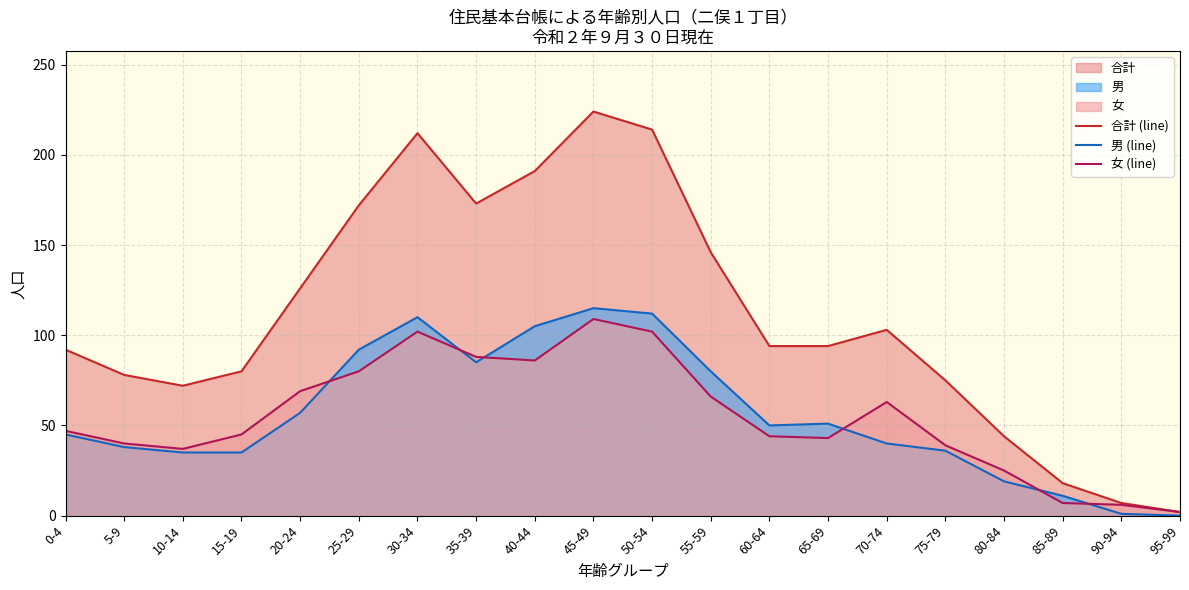

After their last crossing, which series has the higher values: 男 (line) or 女 (line)?

女 (line)